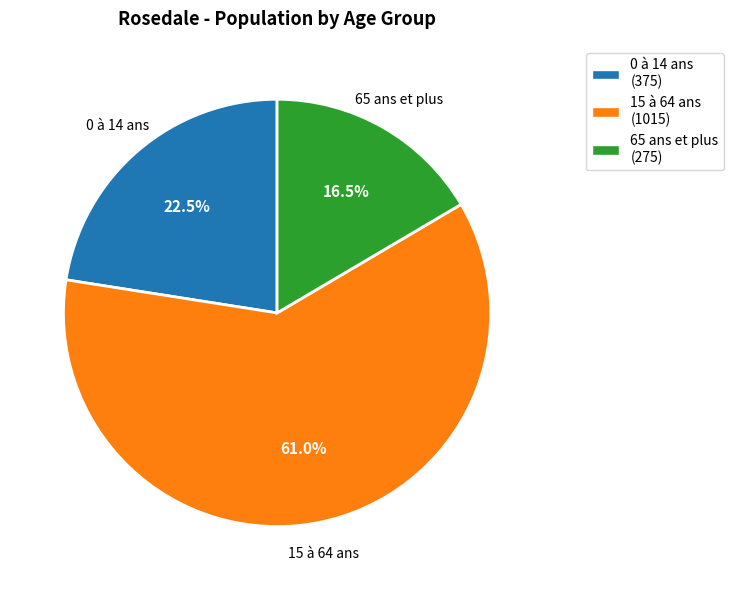

Does any single category account for the majority?

Yes